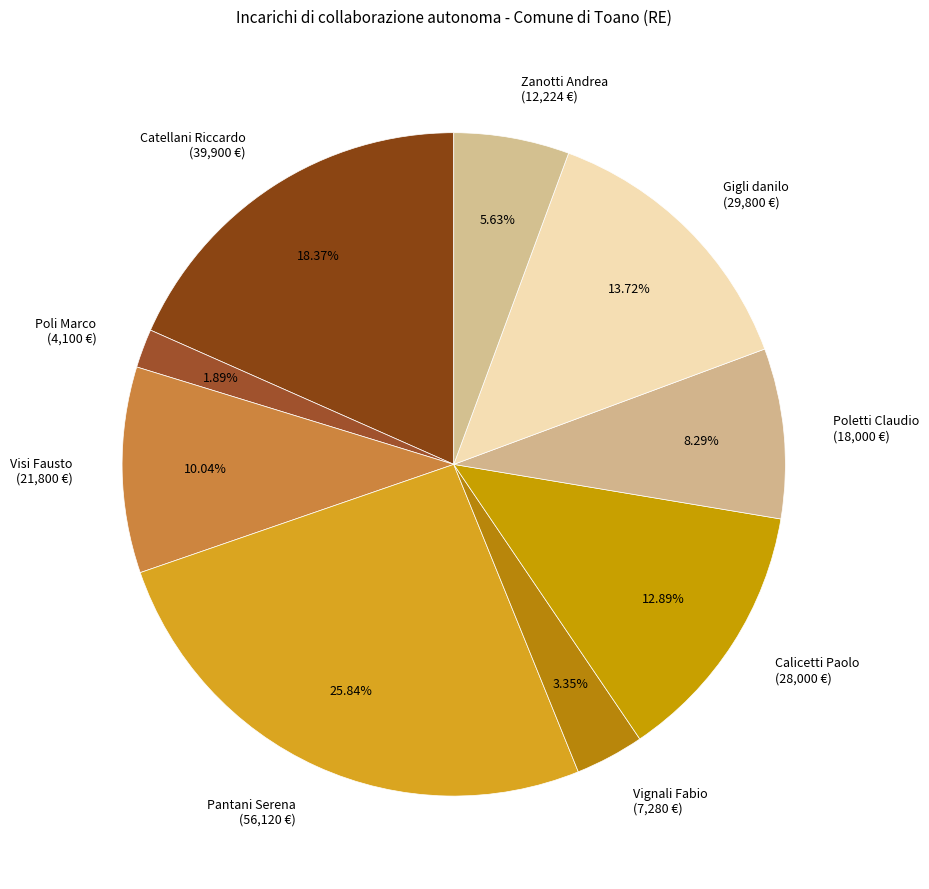

Between Visi Fausto (21,800 €) and Calicetti Paolo (28,000 €), which is larger?

Calicetti Paolo (28,000 €)